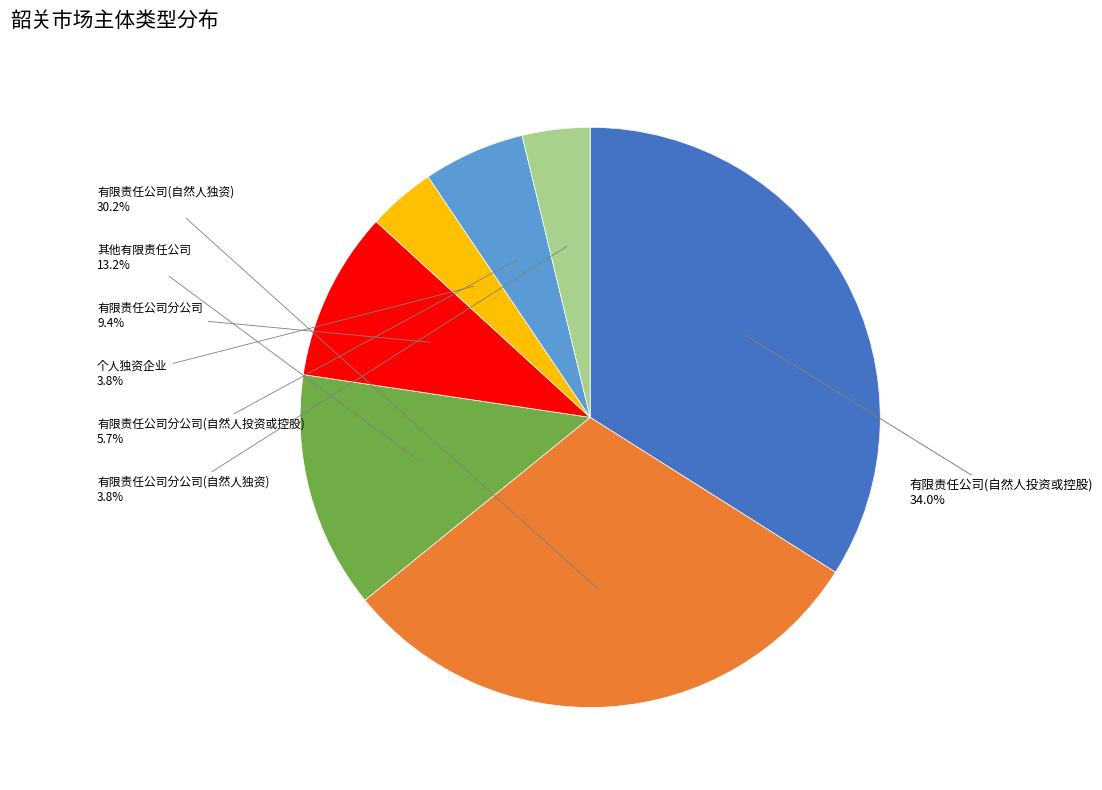

Approximately how many times larger is the value at 有限责任公司分公司(自然人投资或控股) compared to 有限责任公司(自然人投资或控股)?

0.2